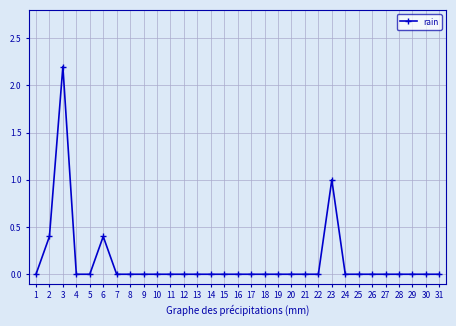

True or false: the data shows 0.1 at 6.

False